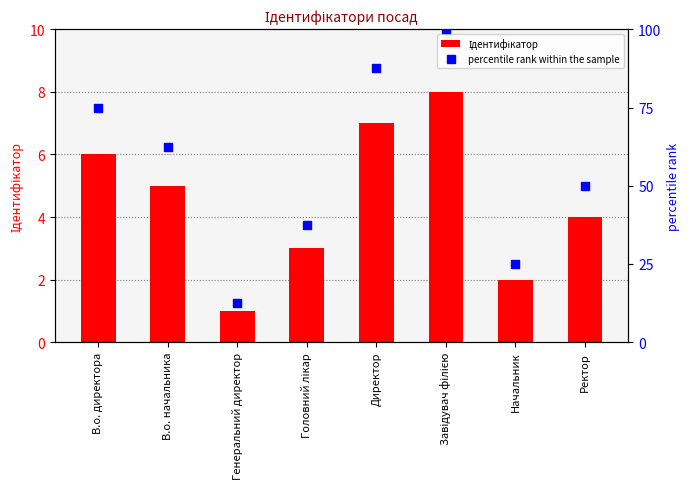

At which category is the sum across all series the highest?

Завідувач філією